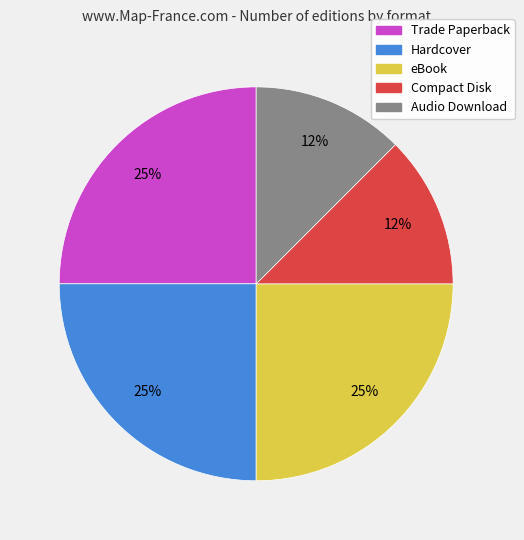

Between eBook and Audio Download, which is larger?

eBook